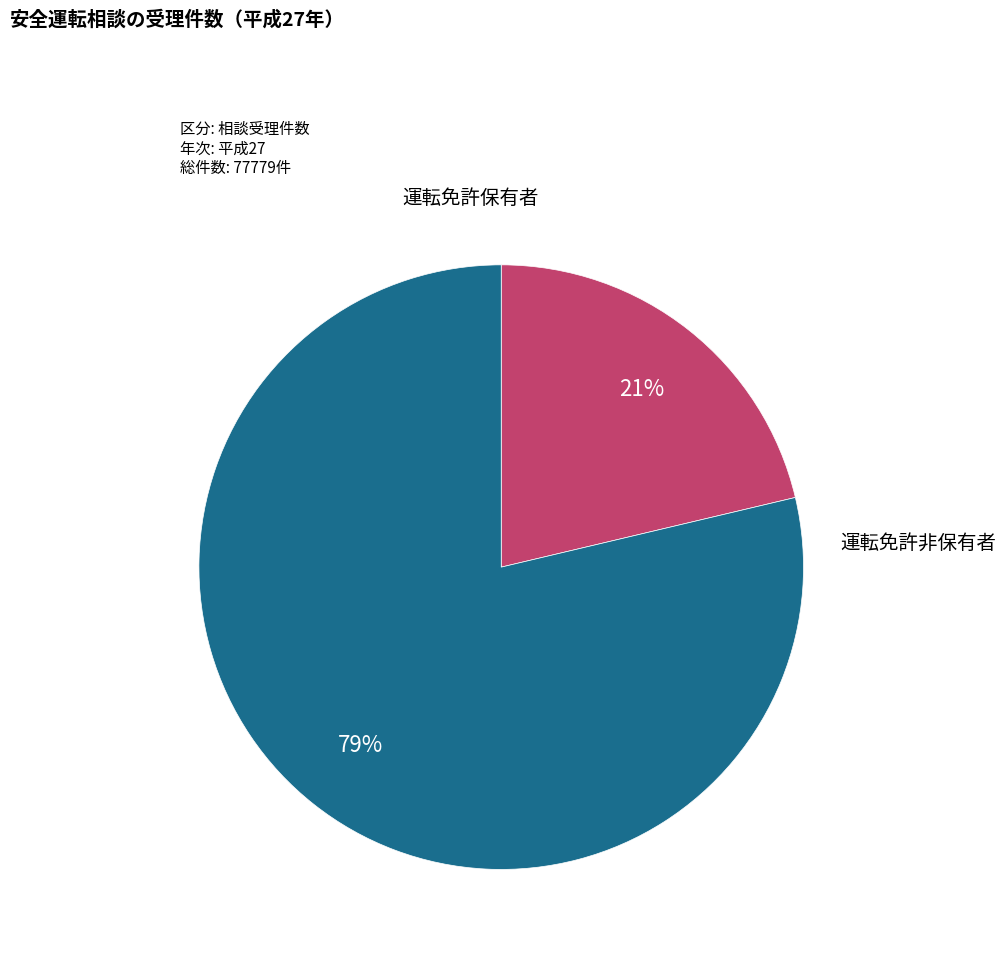

To the nearest percent, what is the combined percentage of 運転免許保有者 and 運転免許非保有者?

100%